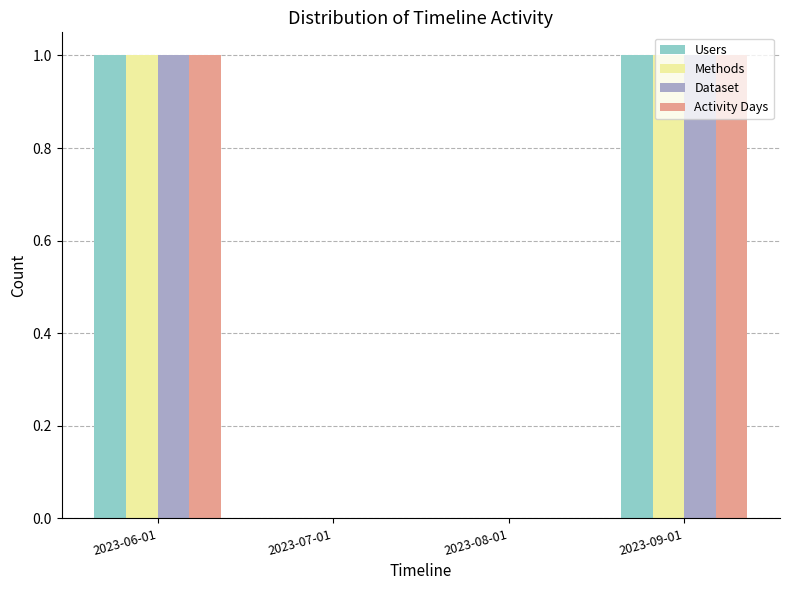

The value of Users at 2023-09-01 is 1. True or false?

True